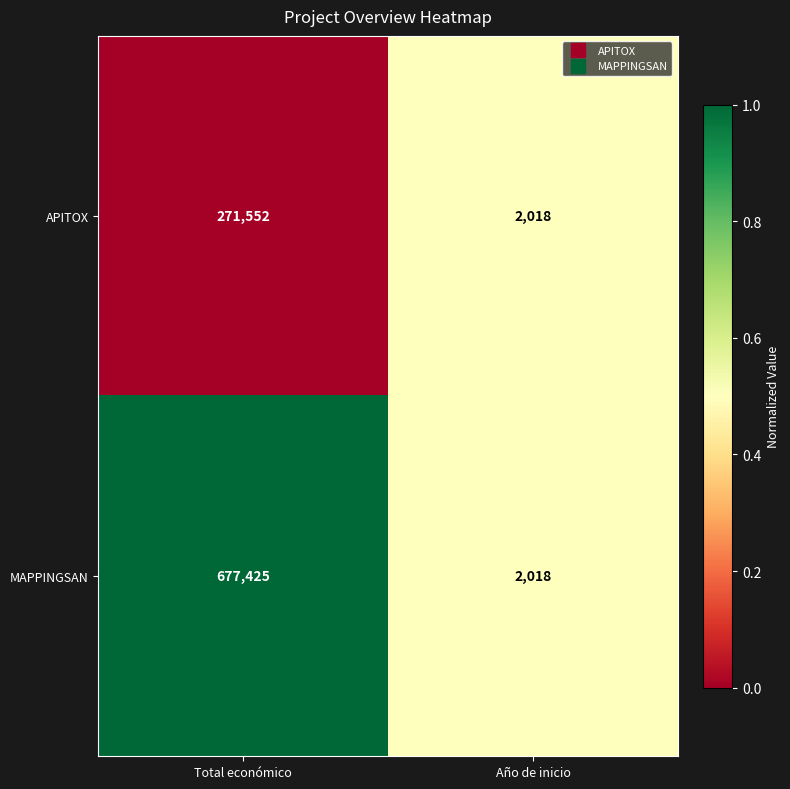

At which label does MAPPINGSAN reach its peak?

Total económico